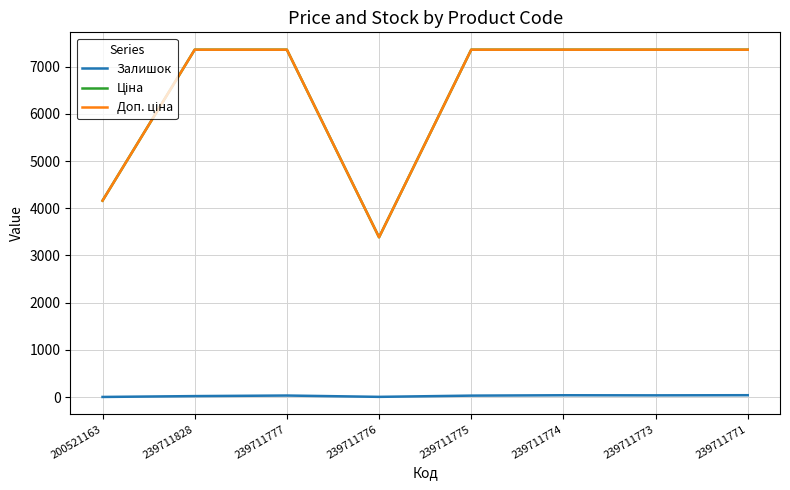

What is the maximum value shown in the chart?

7360.2